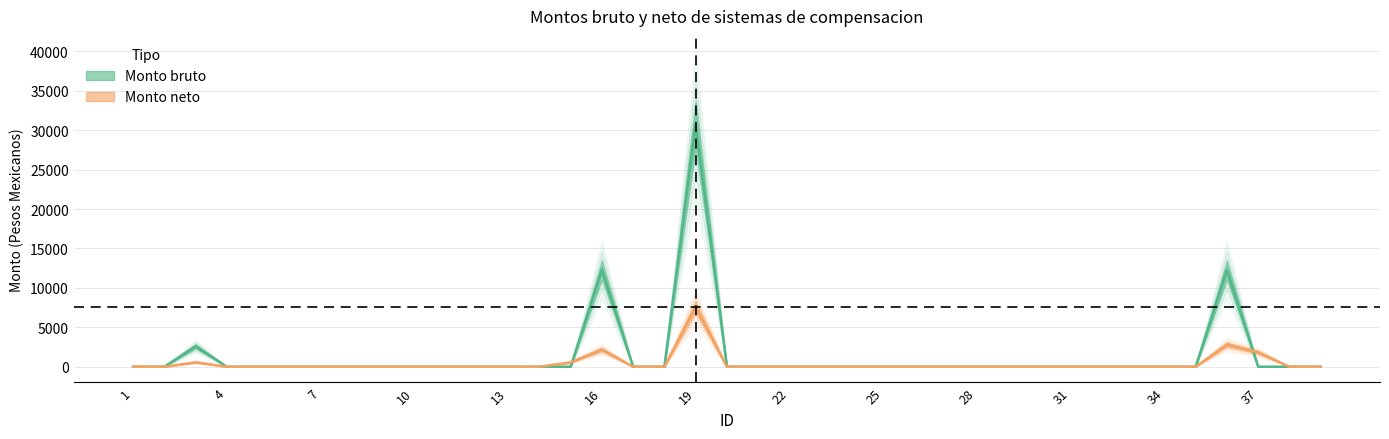

At which label does Monto neto reach its peak?

19